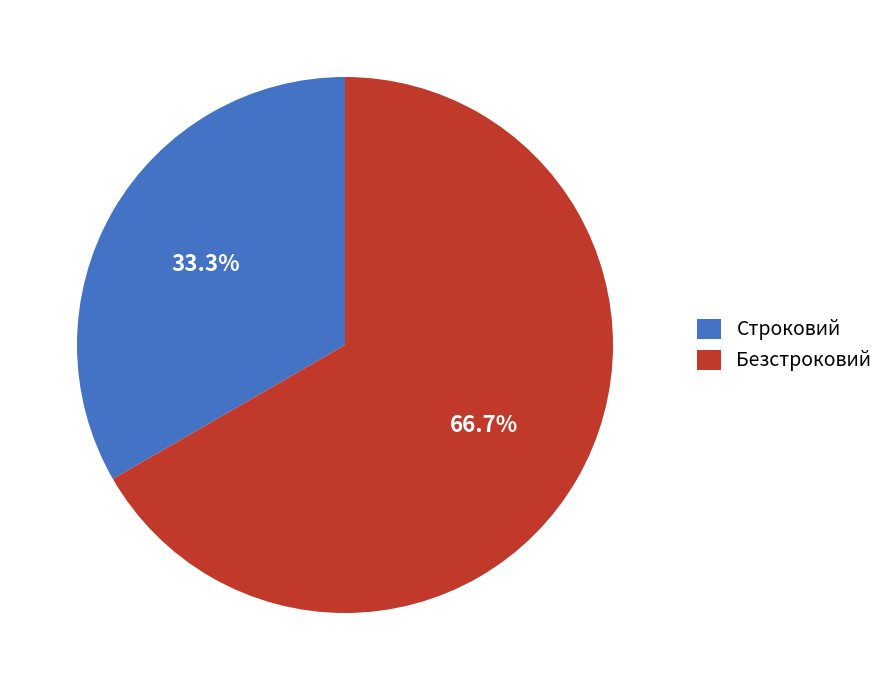

Between Безстроковий and Строковий, which is larger?

Безстроковий